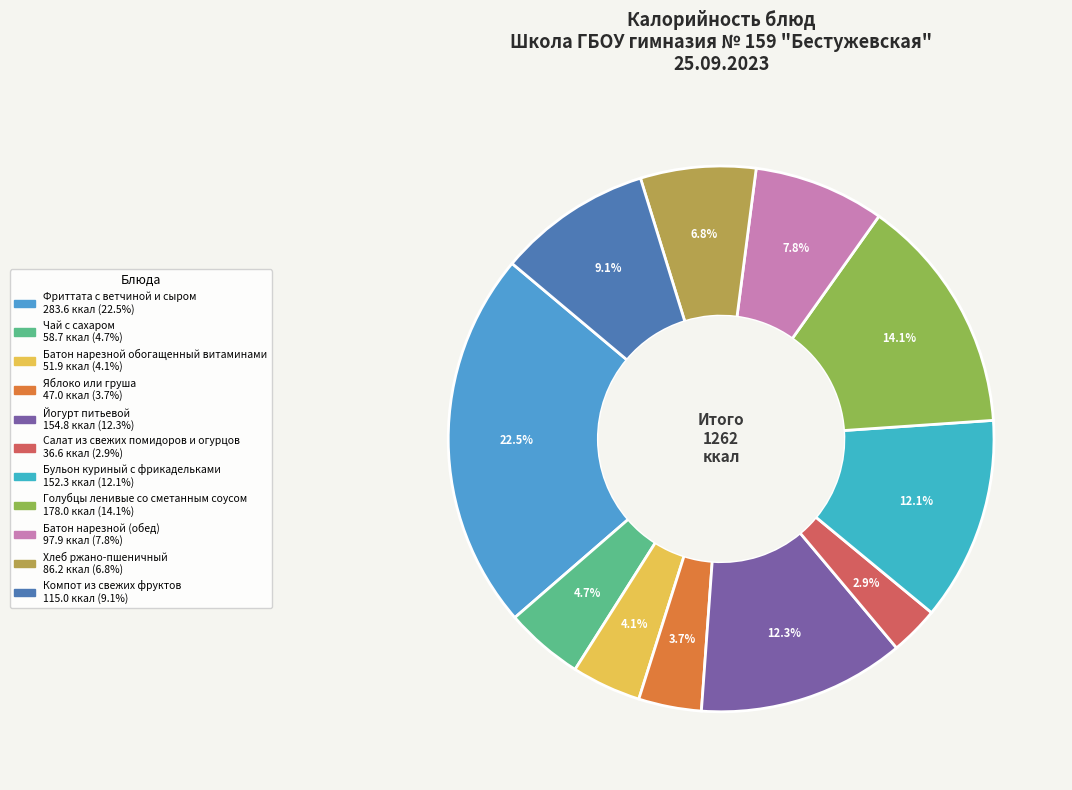

How many slices are in this pie chart?

11